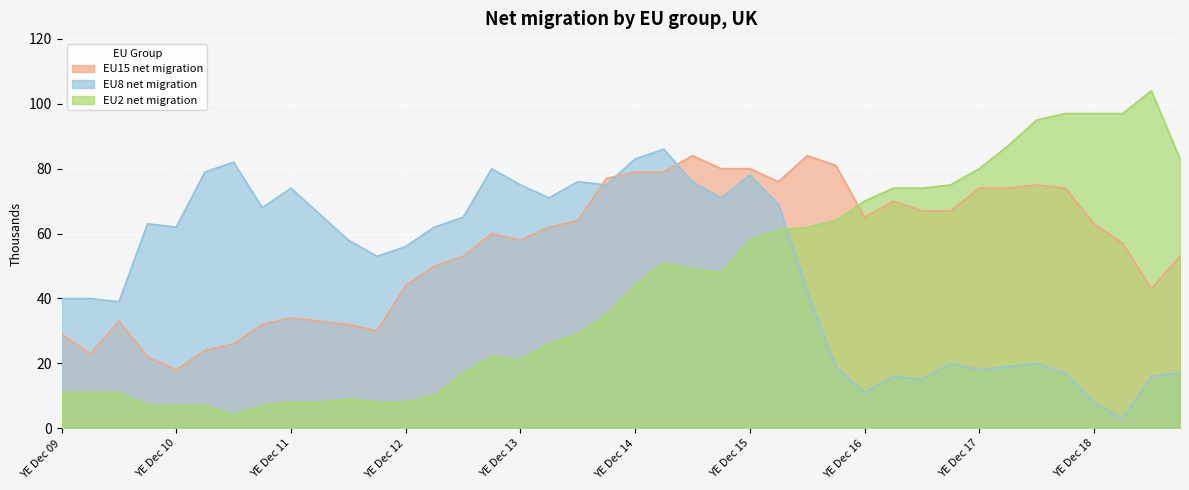

True or false: EU15 net migration and EU2 net migration cross at least once.

True